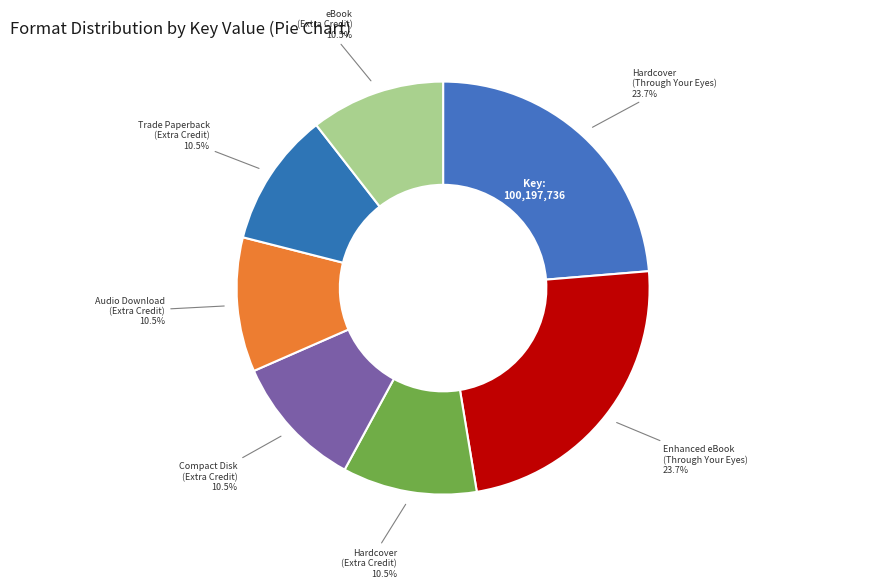

How many slices are in this pie chart?

7